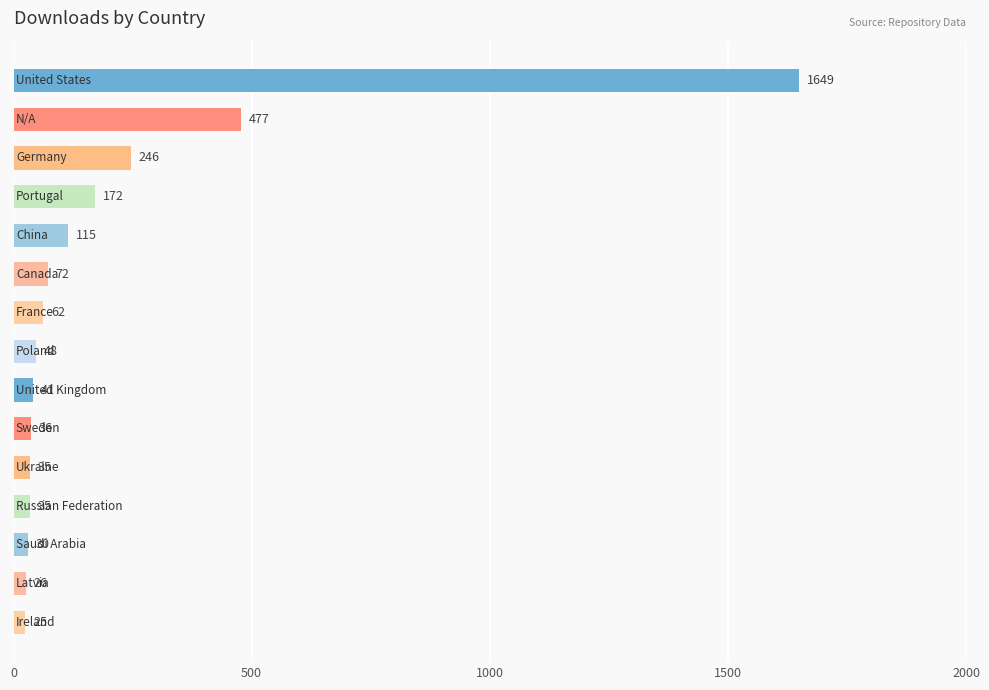

What is the smallest value displayed?

25